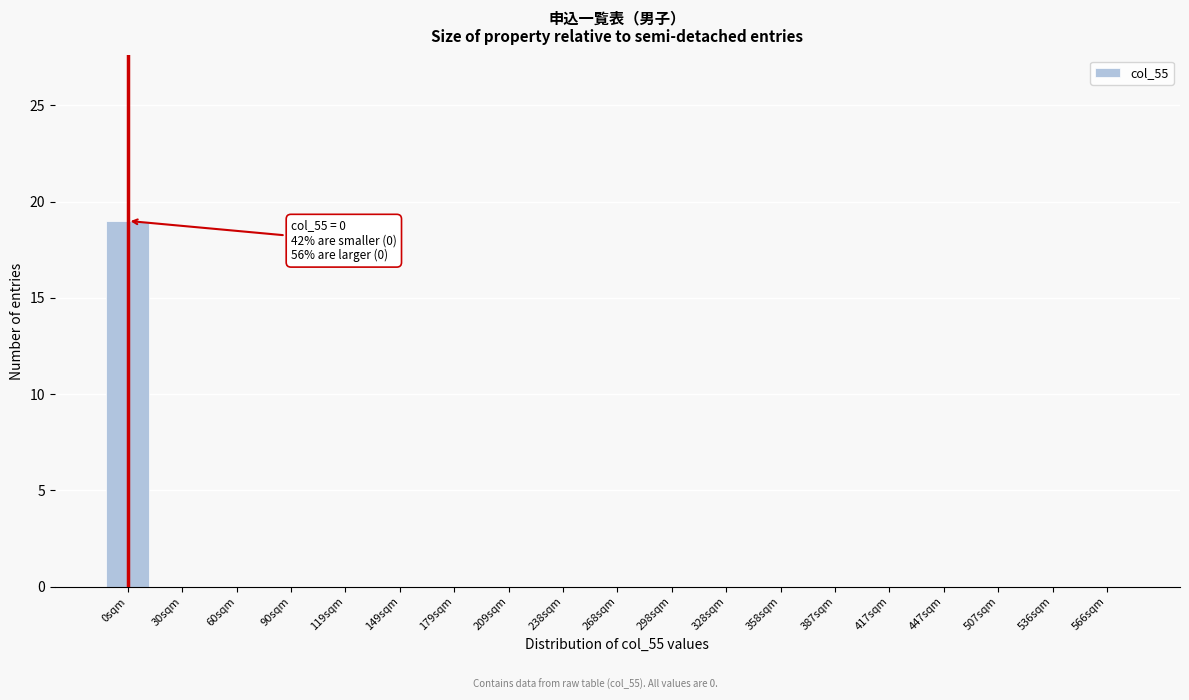

Reading left to right, extract all data points from this chart.

0sqm=19	30sqm=0	60sqm=0	90sqm=0	119sqm=0	149sqm=0	179sqm=0	209sqm=0	238sqm=0	268sqm=0	298sqm=0	328sqm=0	358sqm=0	387sqm=0	417sqm=0	447sqm=0	507sqm=0	536sqm=0	566sqm=0